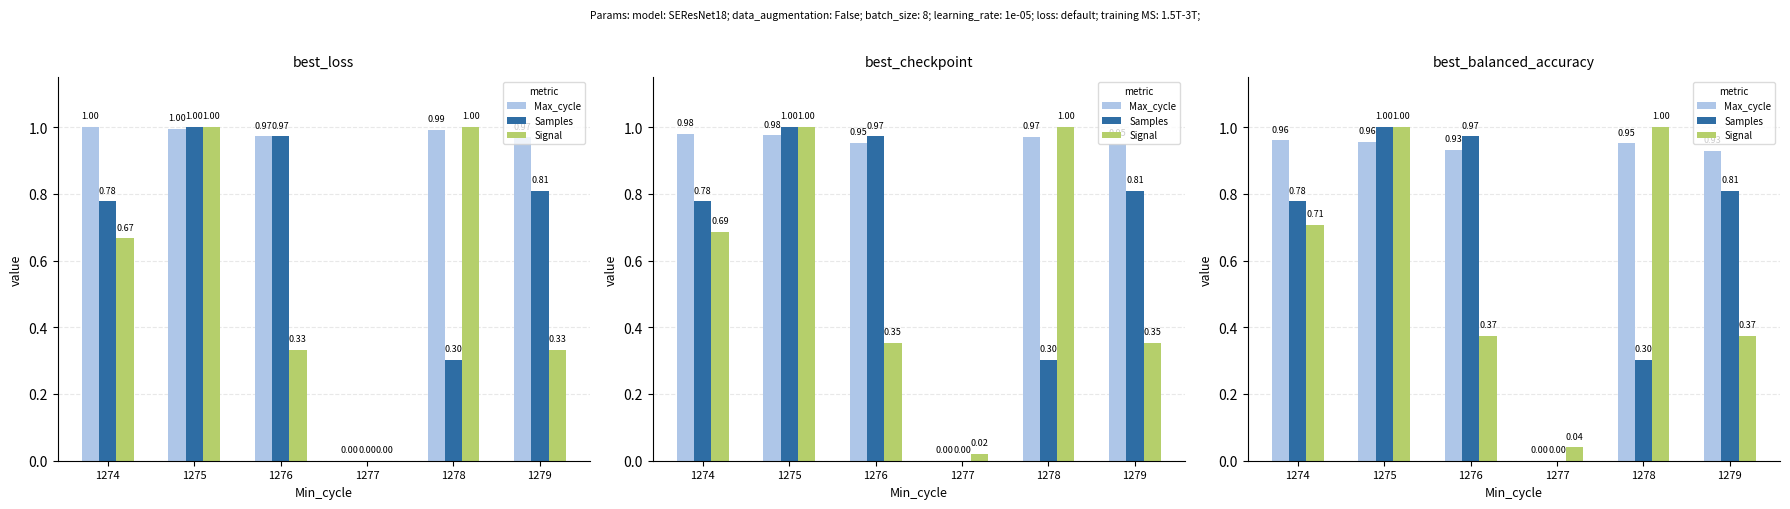

The Signal series shows 0.6 at 1279. True or false?

False